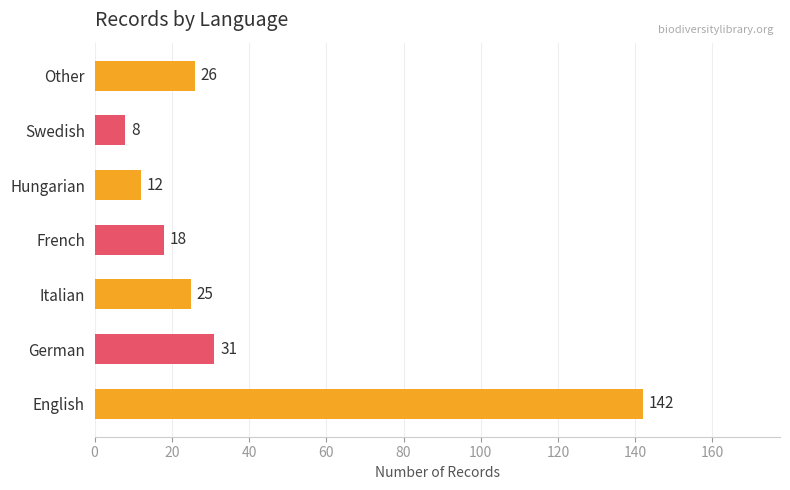

What is the difference between the values at Swedish and English?

134